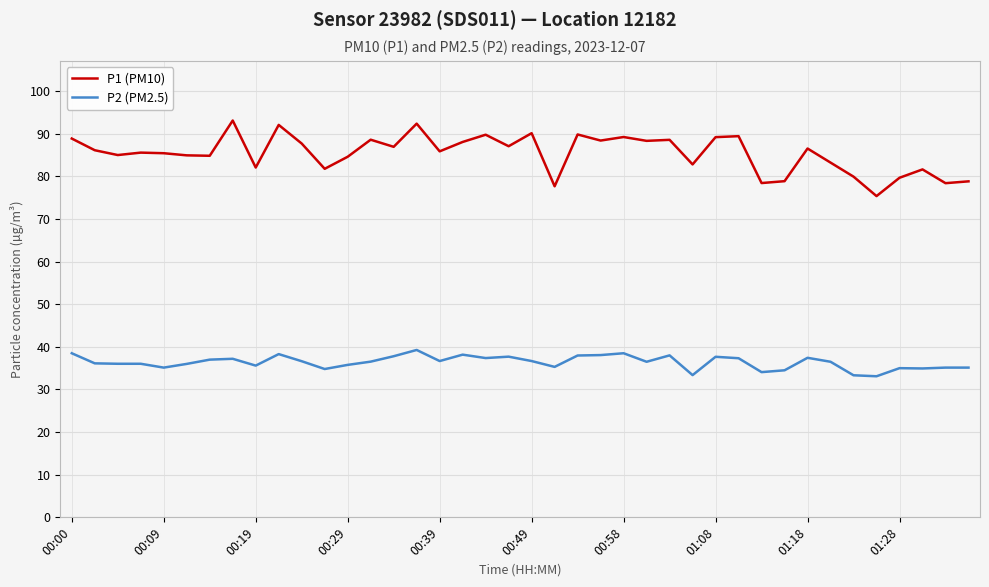

Which series has the largest range (max minus min)?

P1 (PM10)